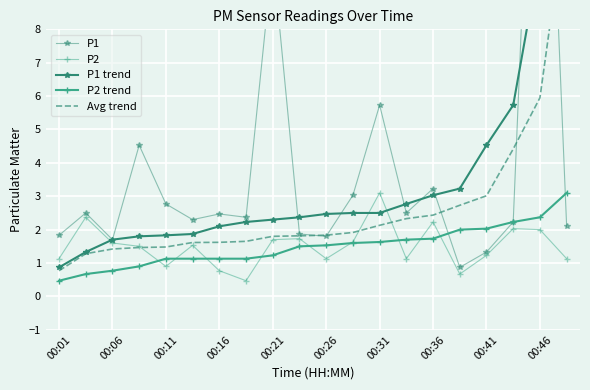

How many data points in P2 trend are above 1?

16